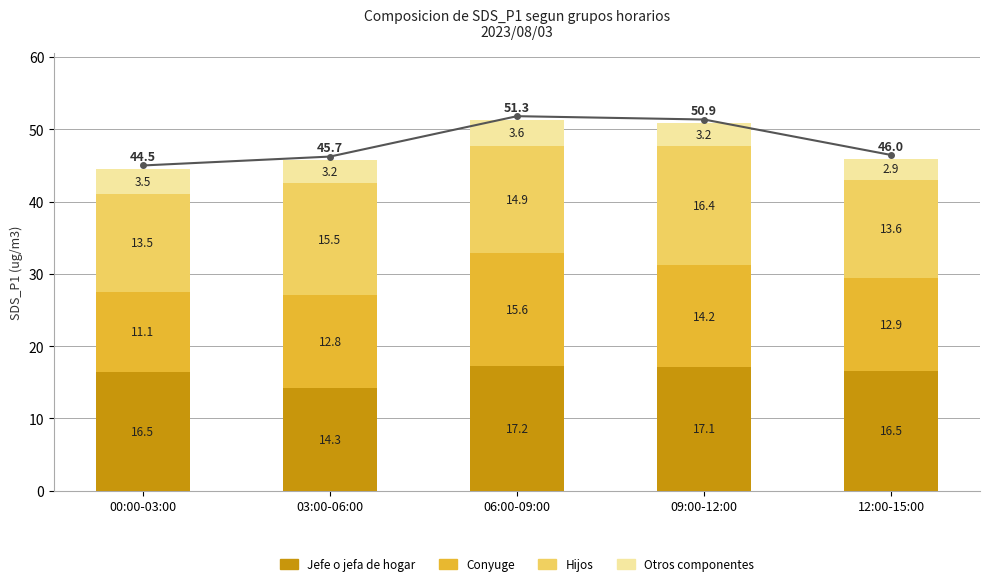

At which label is Hijos closest to 14?

12:00-15:00